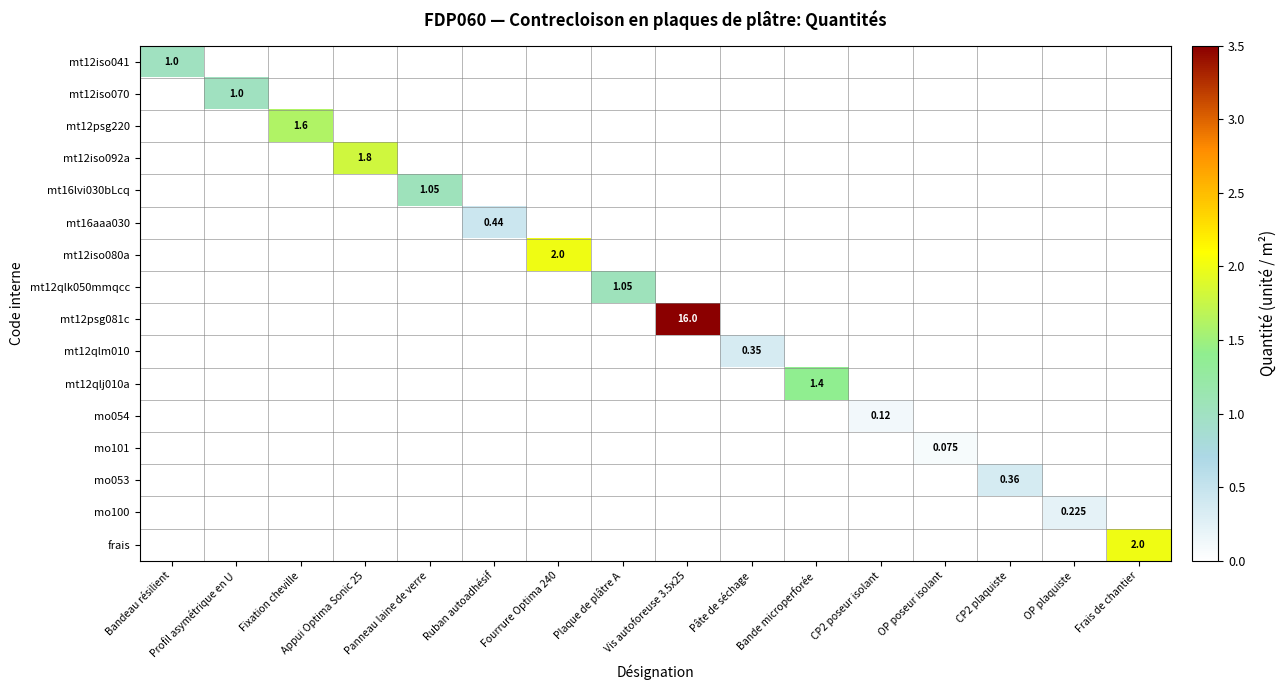

Between Appui Optima Sonic 25 and Plaque de plâtre A, which is larger?

Appui Optima Sonic 25